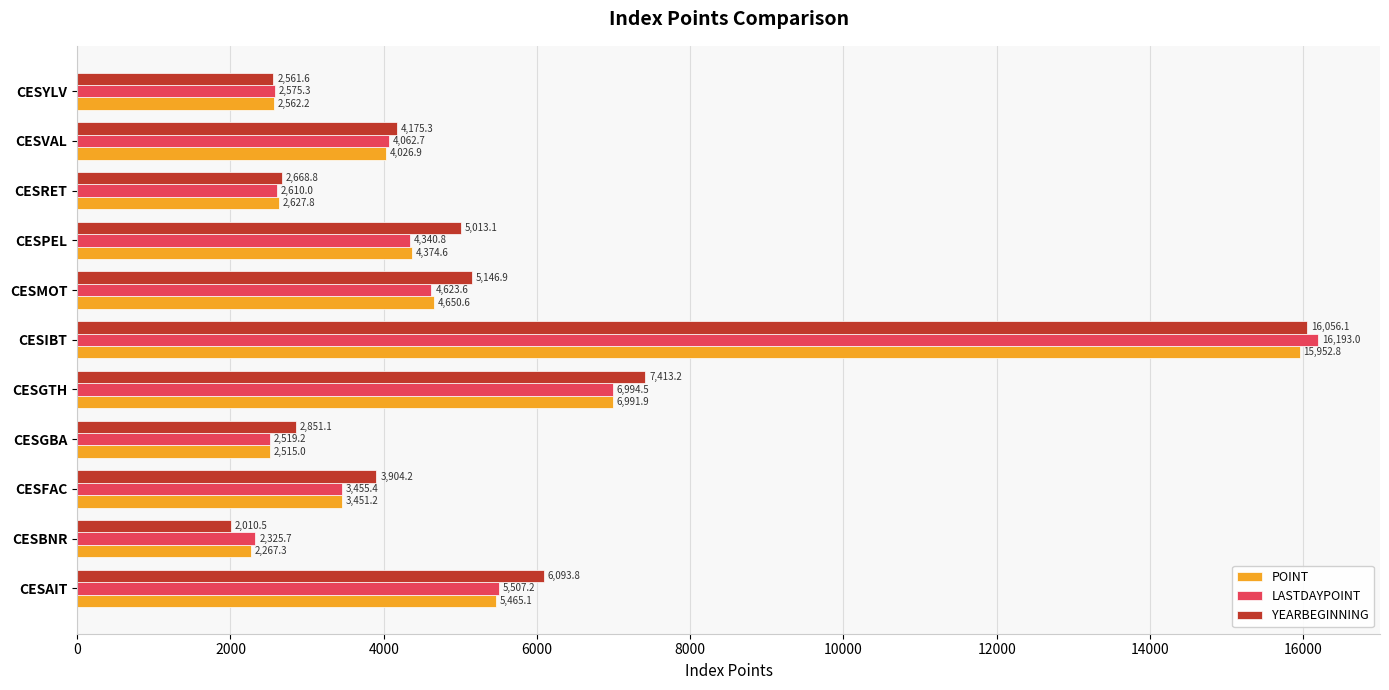

At which category is the sum across all series the highest?

CESIBT